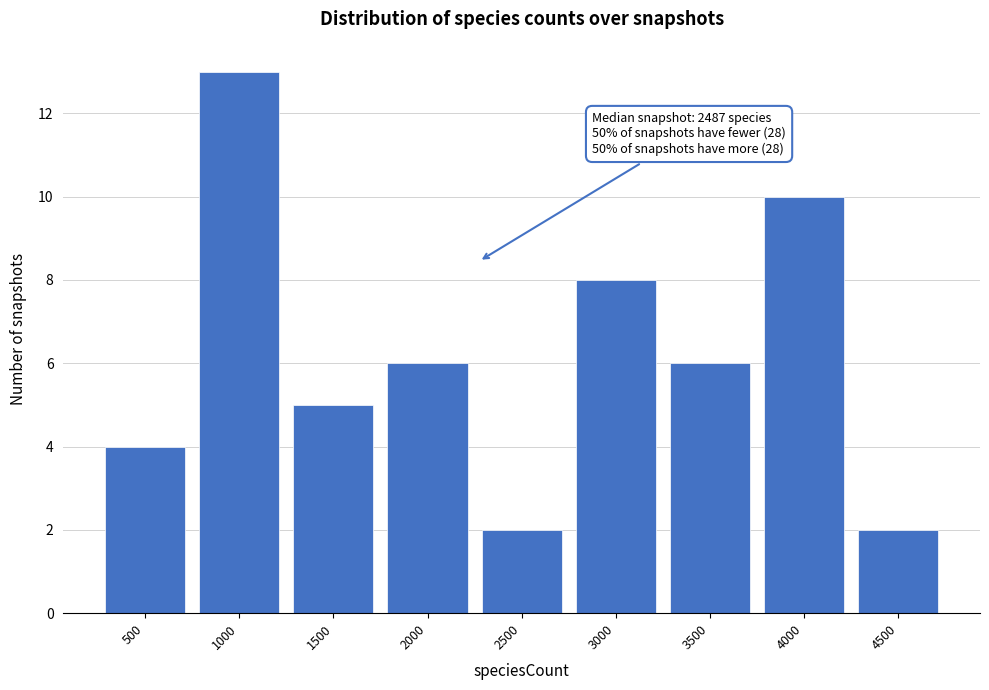

Reading right to left, what are all the values shown in this chart?

2	10	6	8	2	6	5	13	4